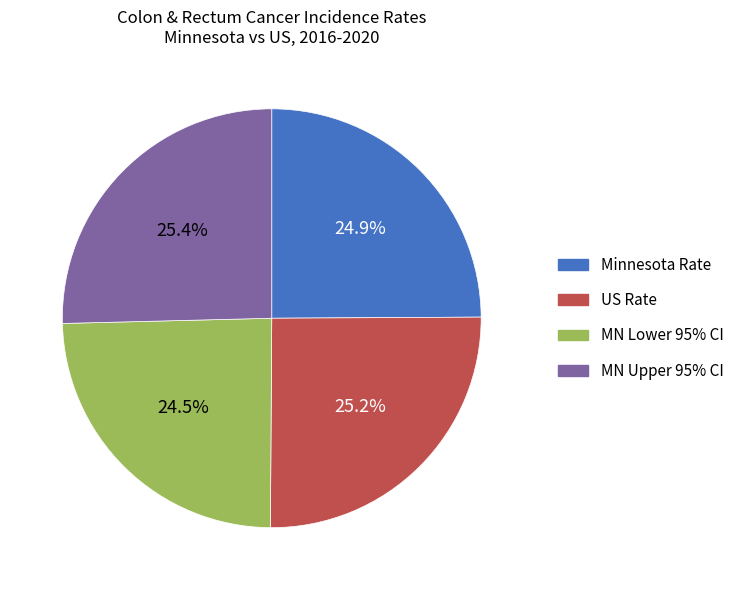

What portion of the pie excludes MN Lower 95% CI?

75.5%